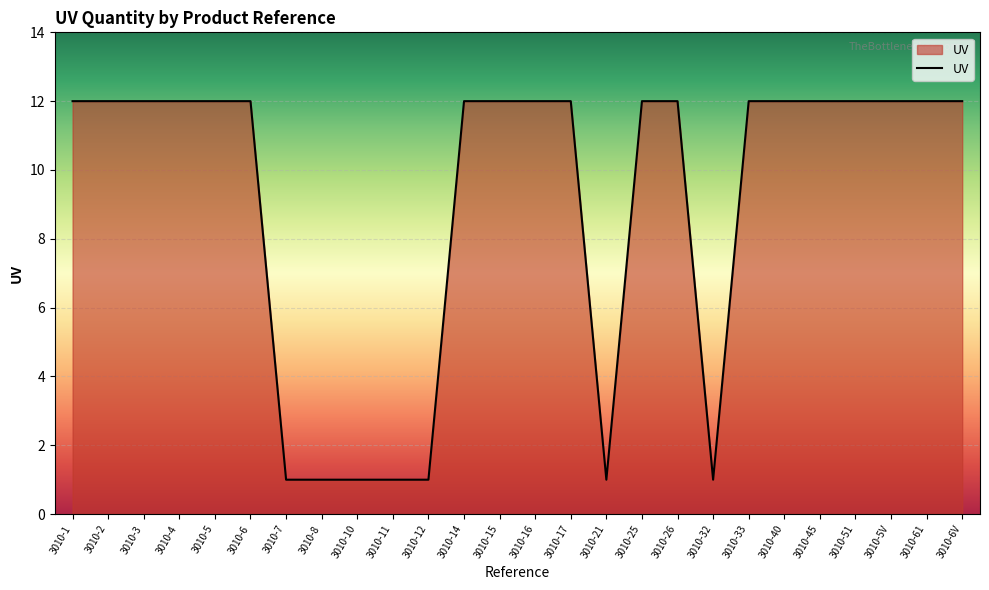

What is the difference between the maximum and second lowest values?

11